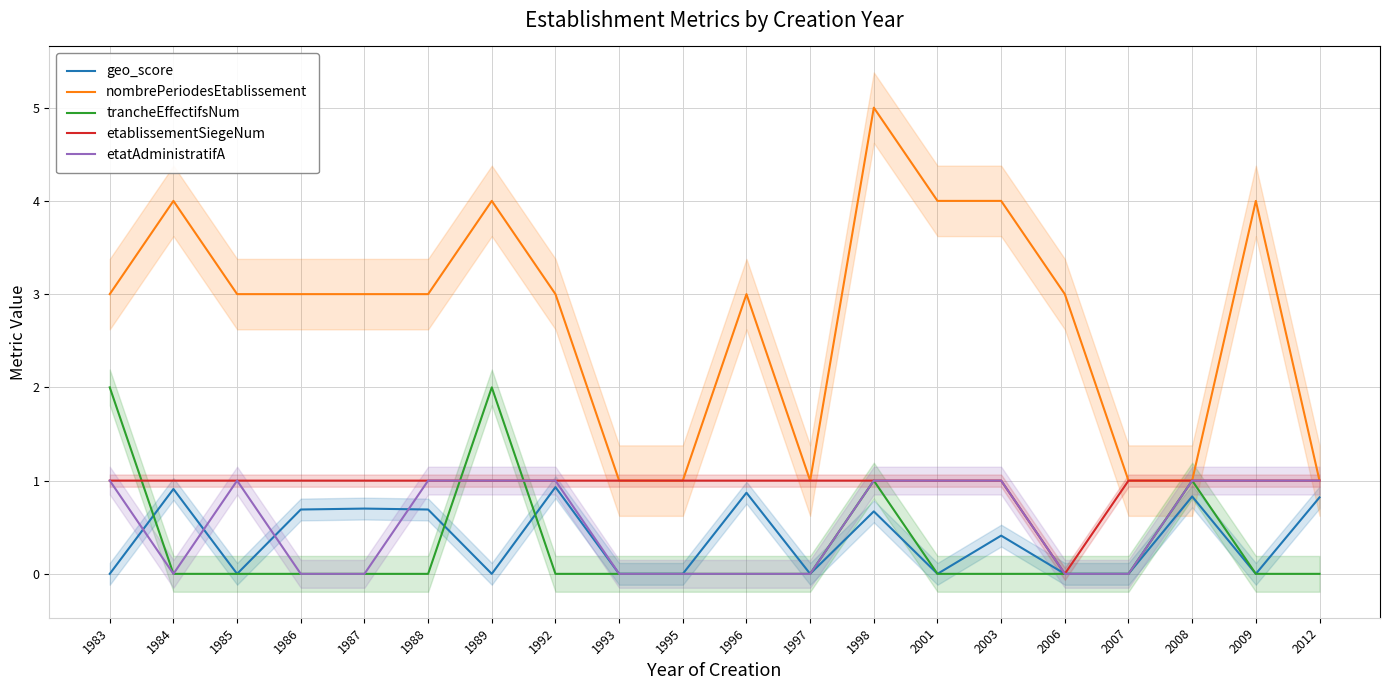

How many series are shown in this chart?

5